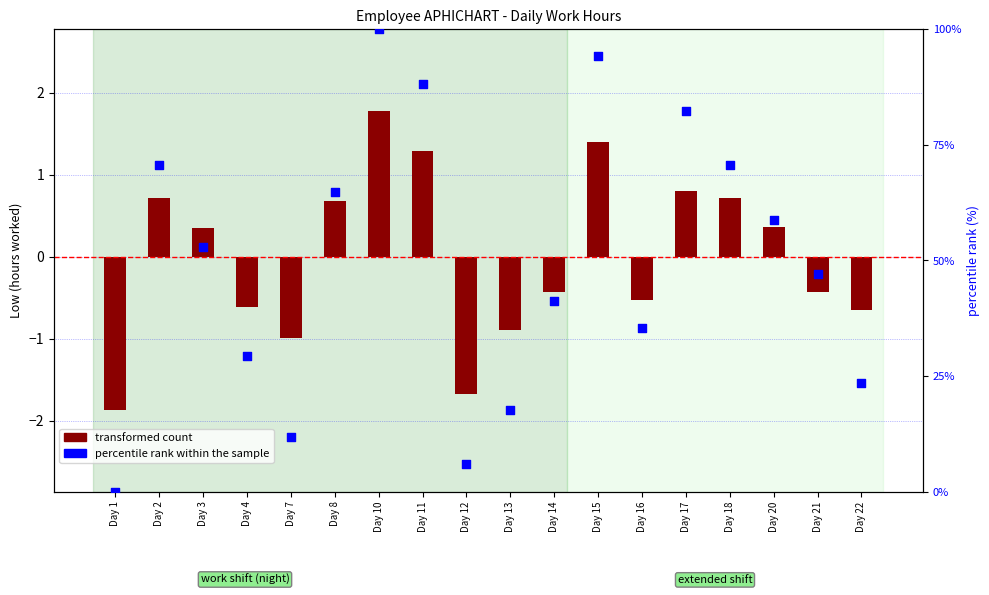

Which series has the largest total across all categories?

percentile rank within the sample